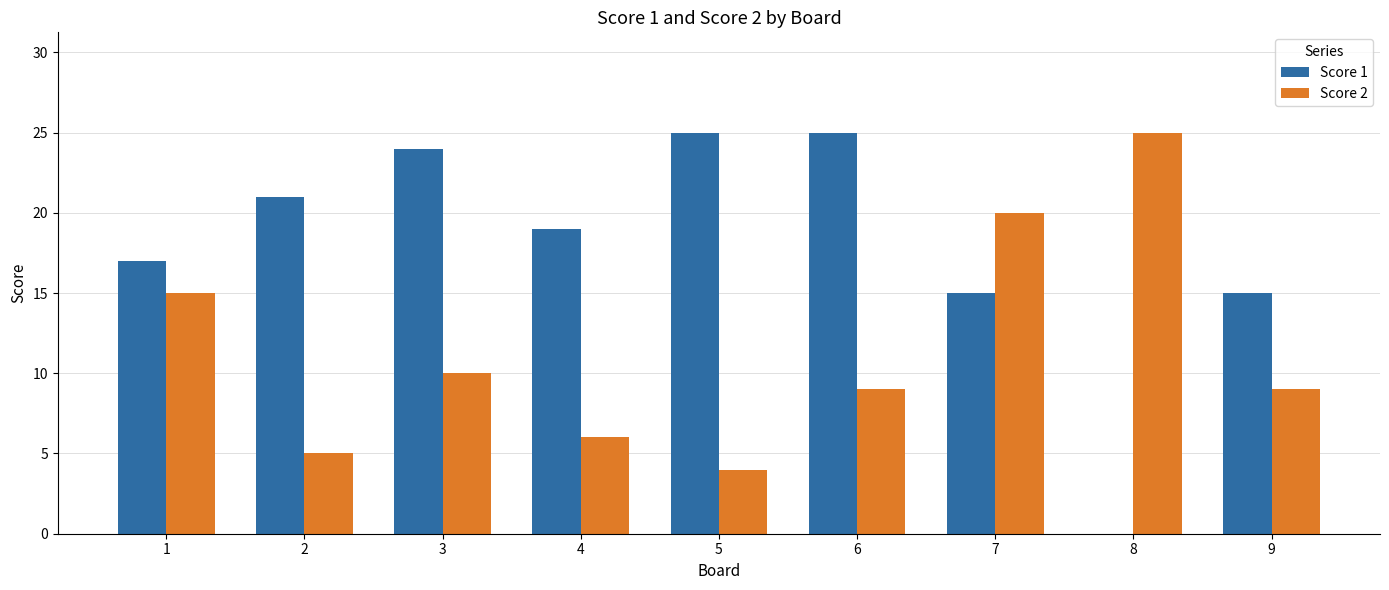

What is the maximum value shown in the chart?

25